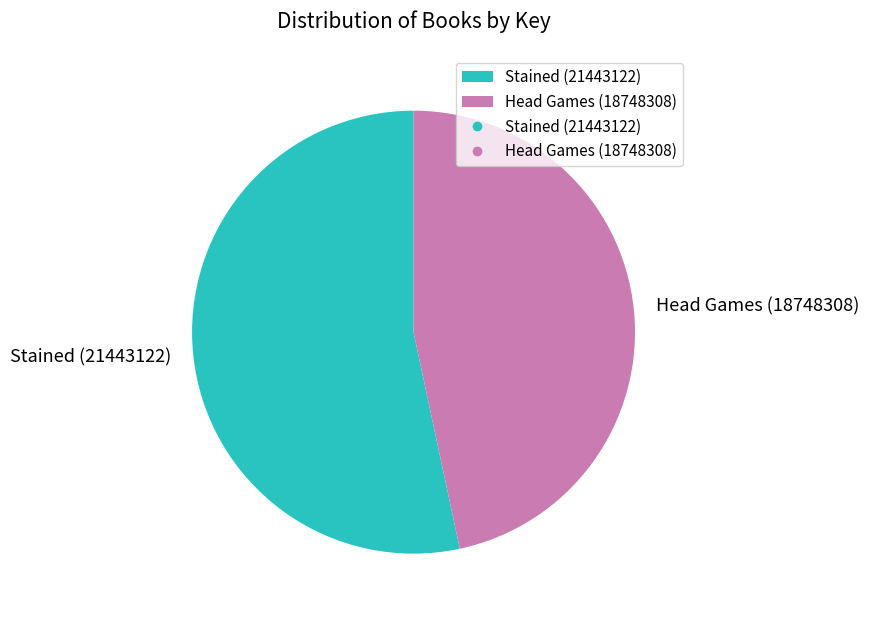

How many slices are in this pie chart?

2